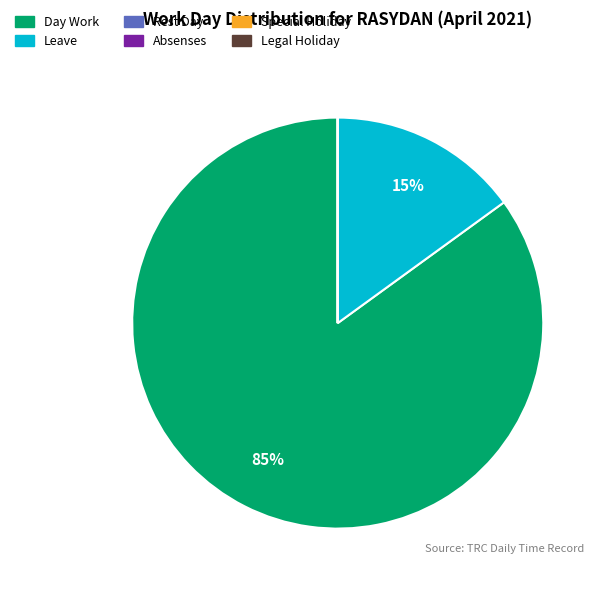

Between Leave and Day Work, which is larger?

Day Work